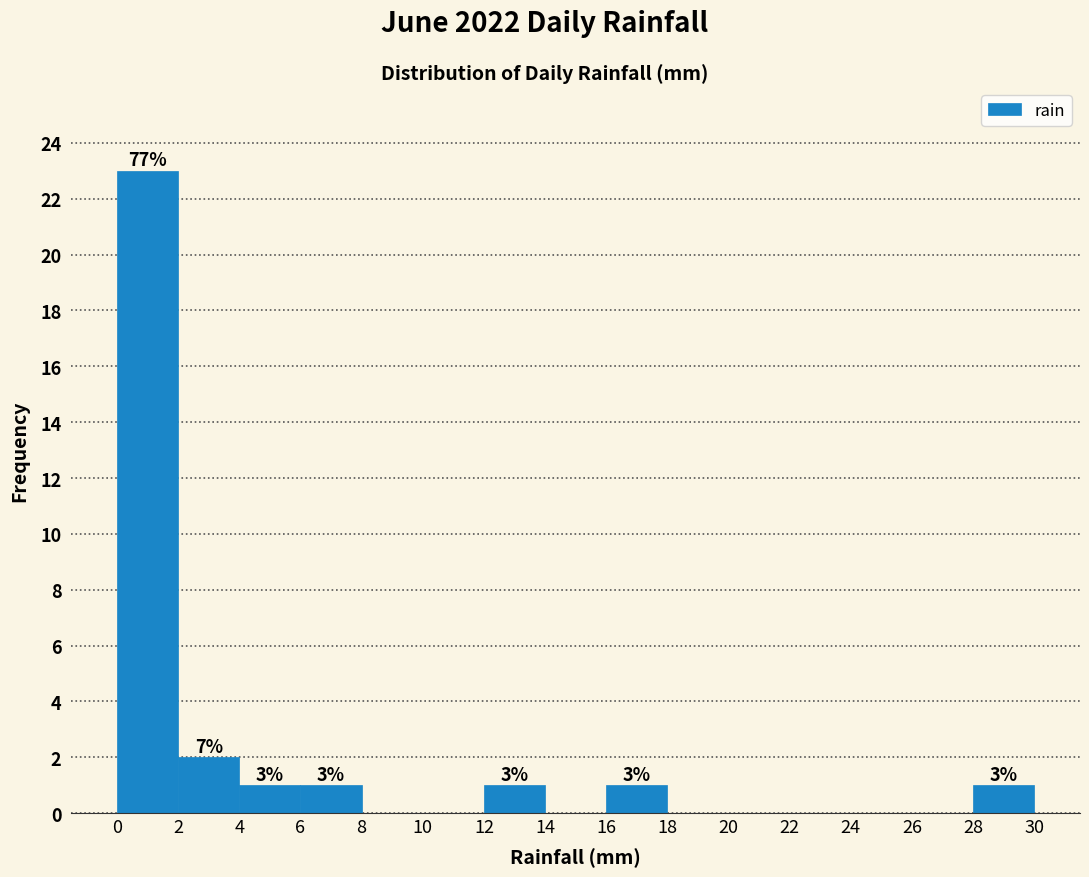

Which range on the x-axis has the tallest bar?

0 to 2